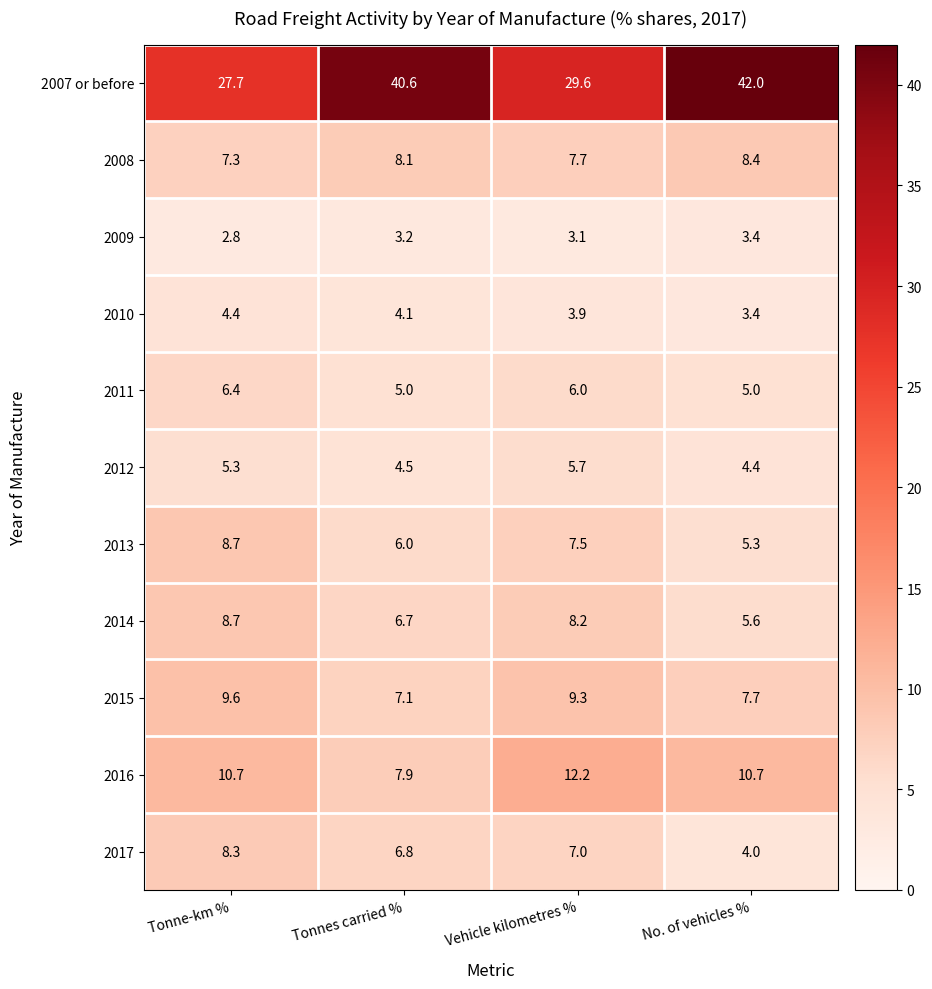

Which series has the largest range (max minus min)?

2007 or before